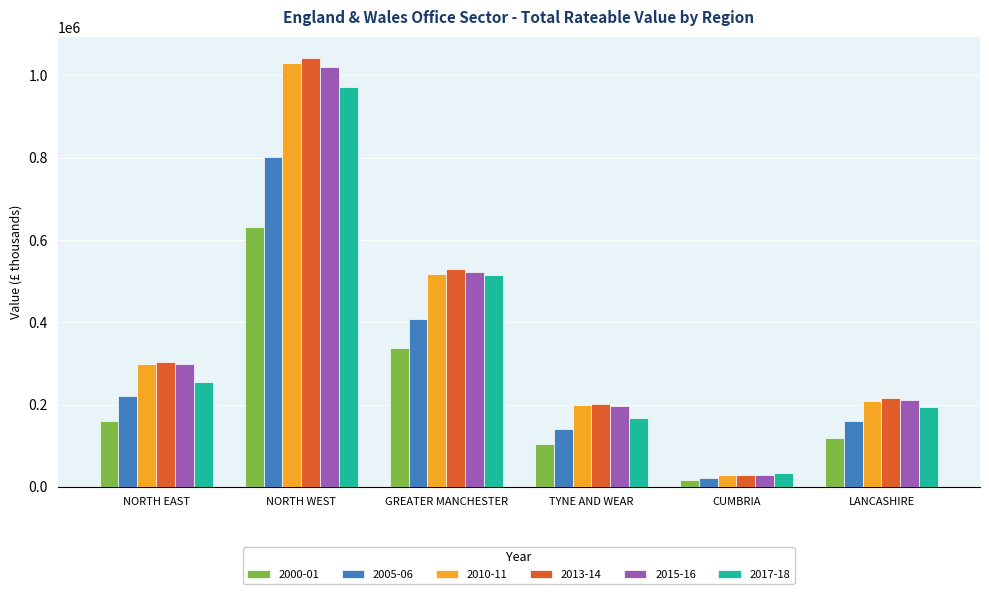

What is the sum of all 2015-16 values?

2278331